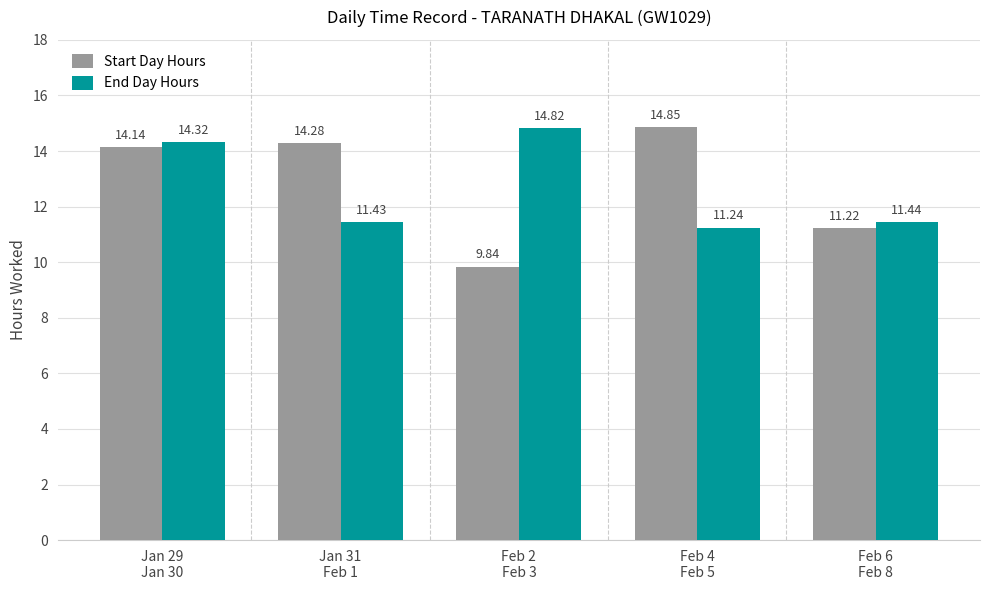

Which category has the highest value in the End Day Hours series?

Feb 2
Feb 3